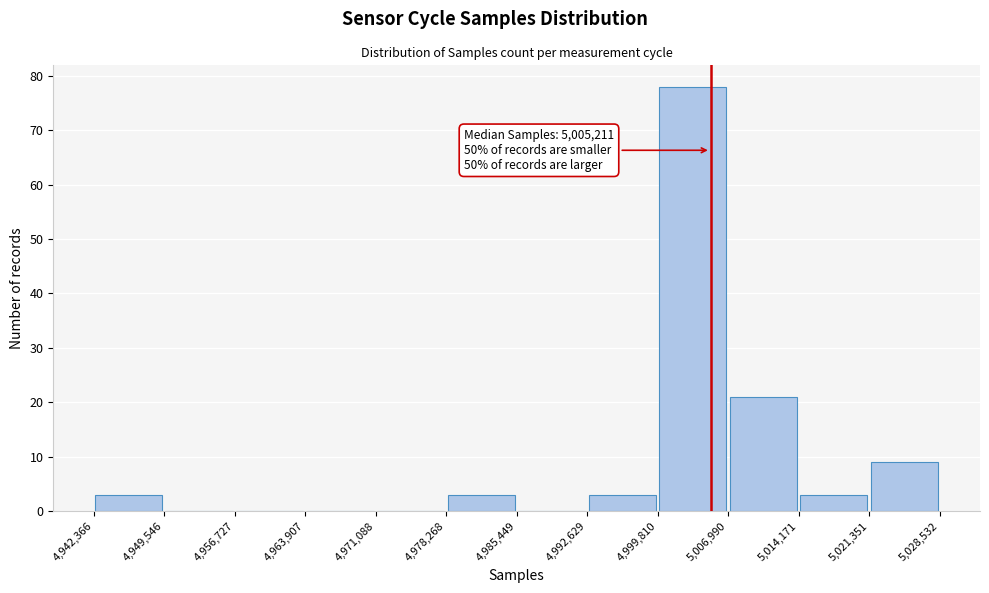

Over which range of the x-axis is the bar tallest?

4,999,810 to 5,006,990